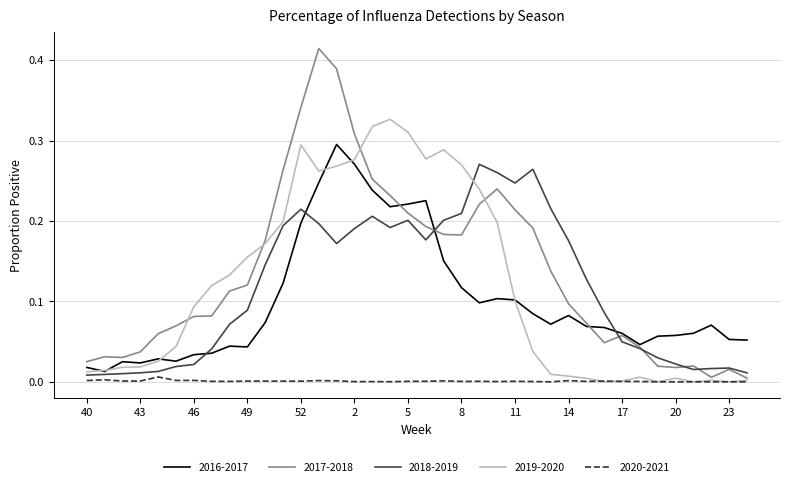

How many series are shown in this chart?

5